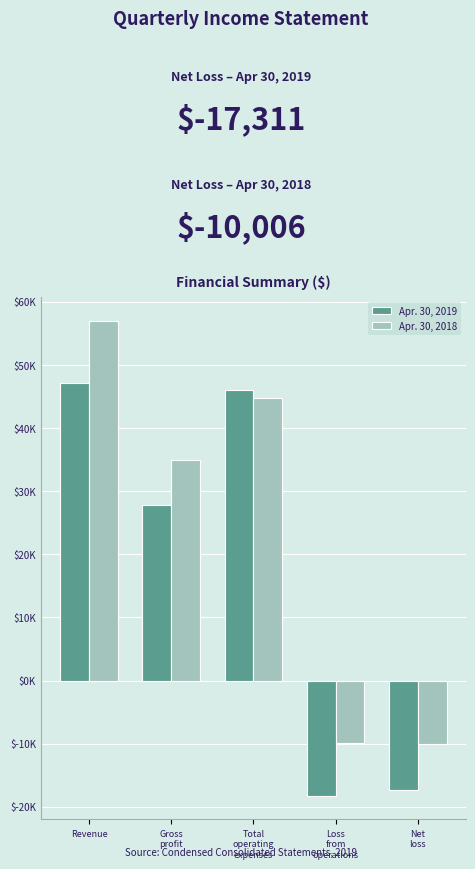

What are all the series names shown in the legend?

Apr. 30, 2019, Apr. 30, 2018